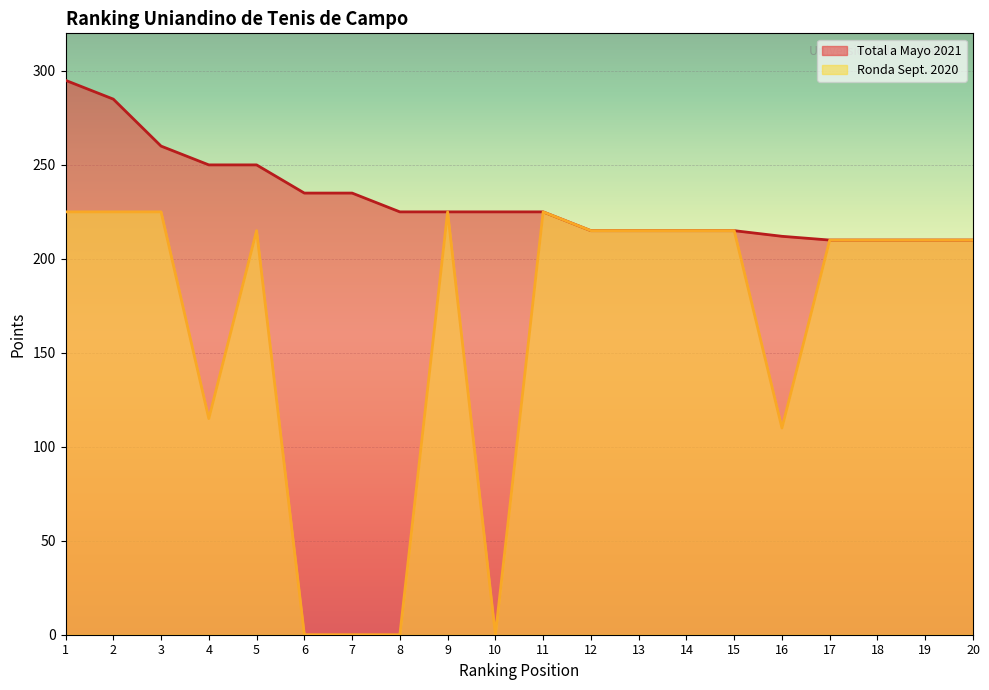

Which series changed the most between 8 and 10?

Total a Mayo 2021